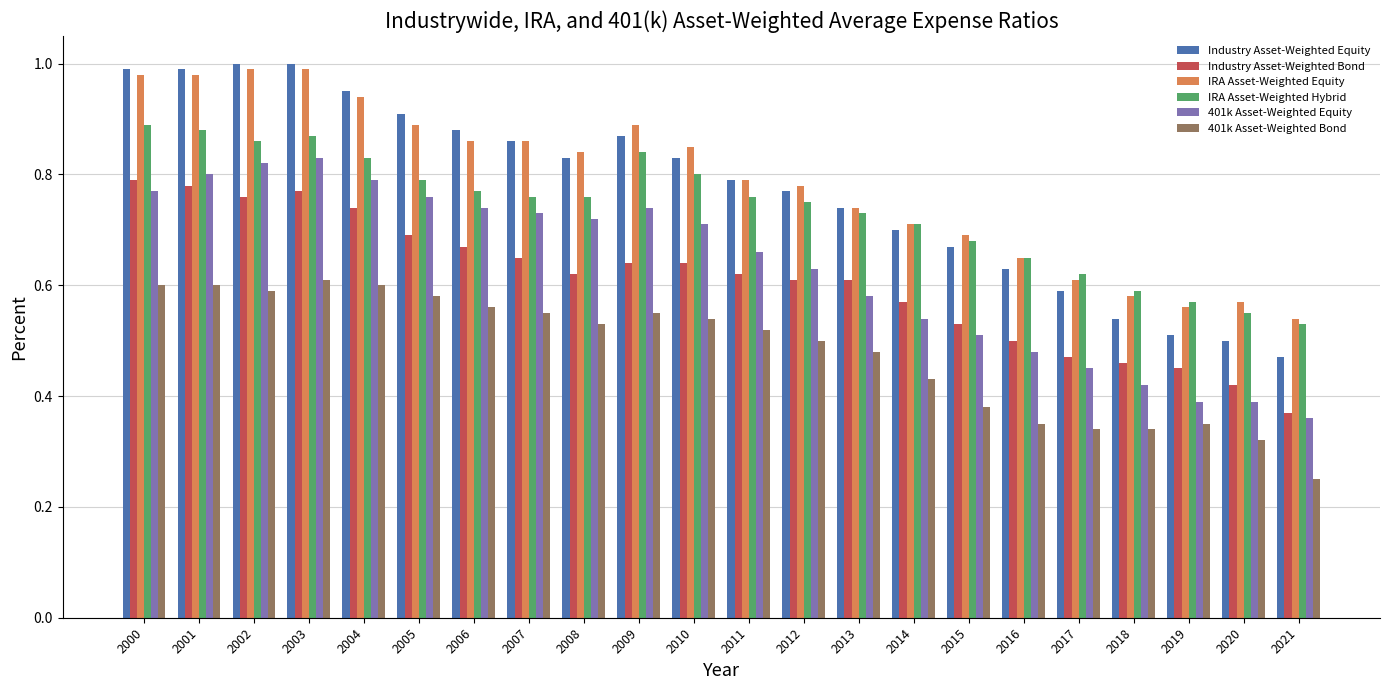

List the series in order of their peak value, highest first.

Industry Asset-Weighted Equity, IRA Asset-Weighted Equity, IRA Asset-Weighted Hybrid, 401k Asset-Weighted Equity, Industry Asset-Weighted Bond, 401k Asset-Weighted Bond